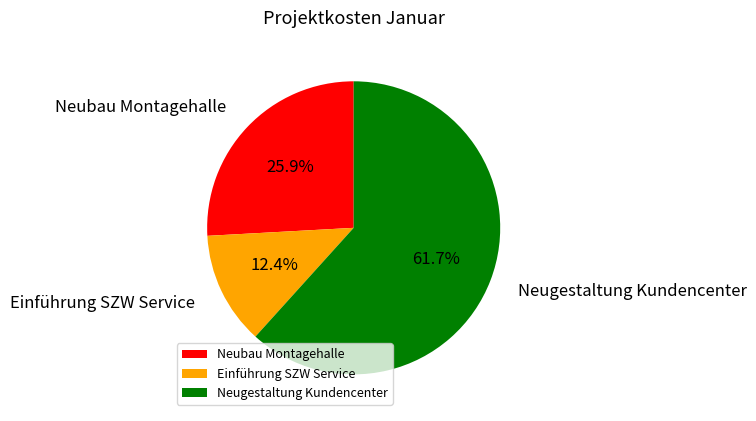

Approximately how many times larger is the value at Neugestaltung Kundencenter compared to Einführung SZW Service?

5.0